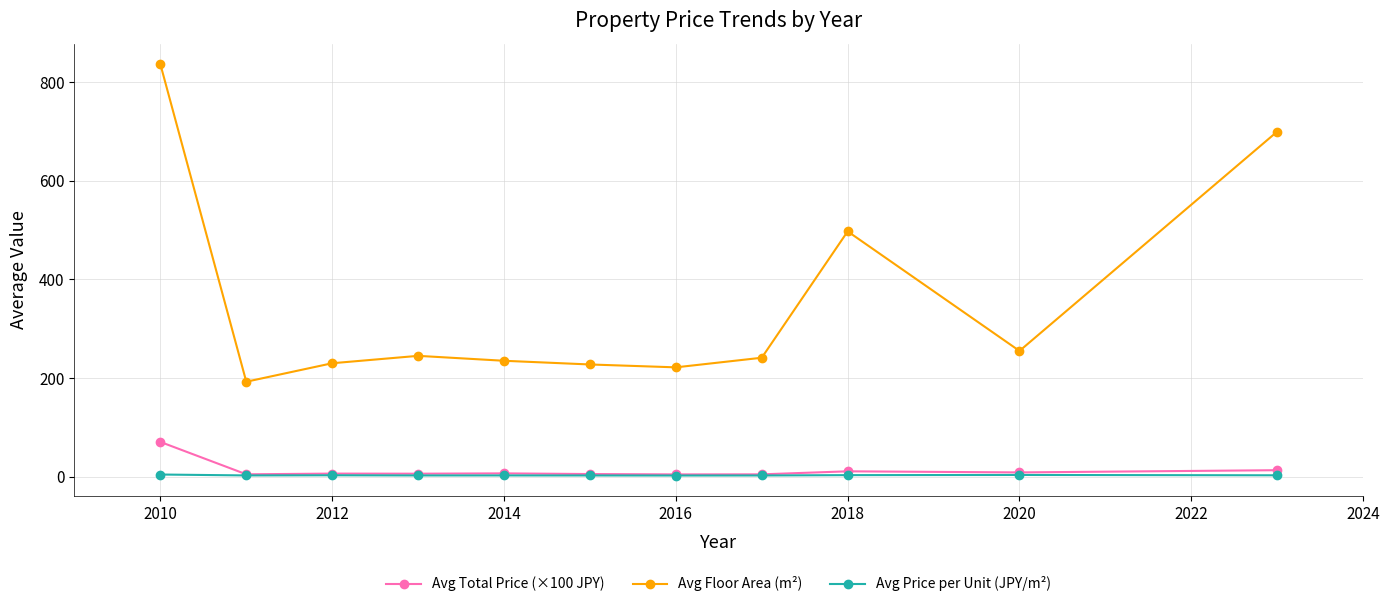

What are all the series names shown in the legend?

Avg Total Price (×100 JPY), Avg Floor Area (m²), Avg Price per Unit (JPY/m²)